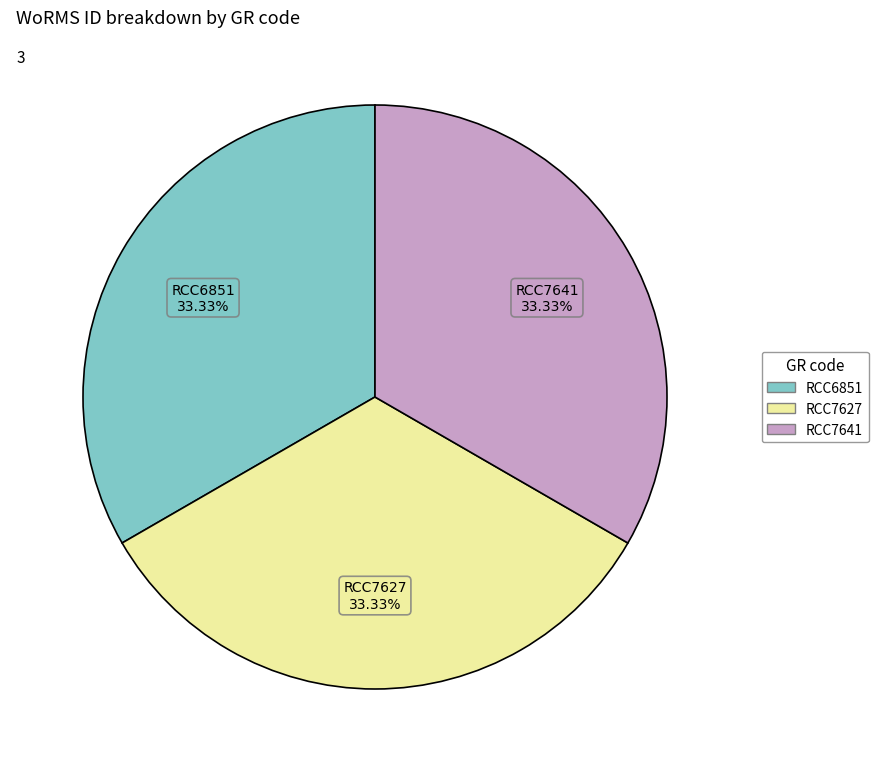

How many segments does this pie chart have?

3